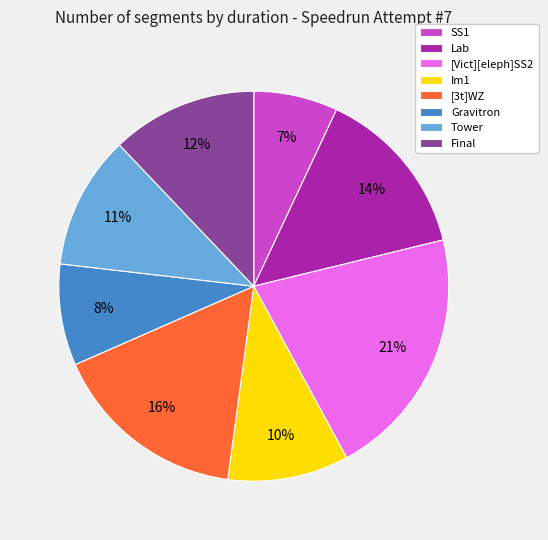

Which slice is the smallest?

SS1